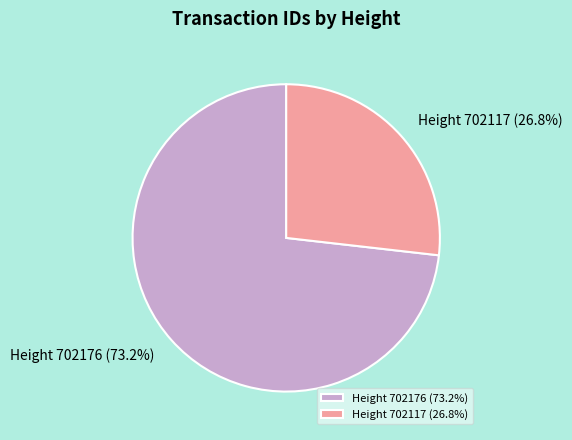

Is there any slice that represents more than half of the pie?

Yes